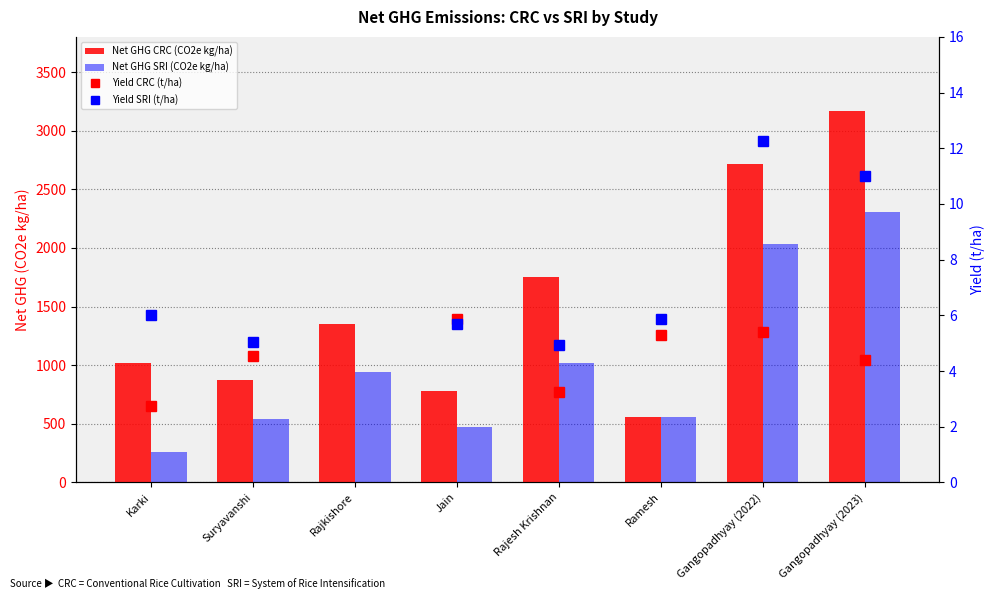

At how many categories does at least one series exceed 1855?

2